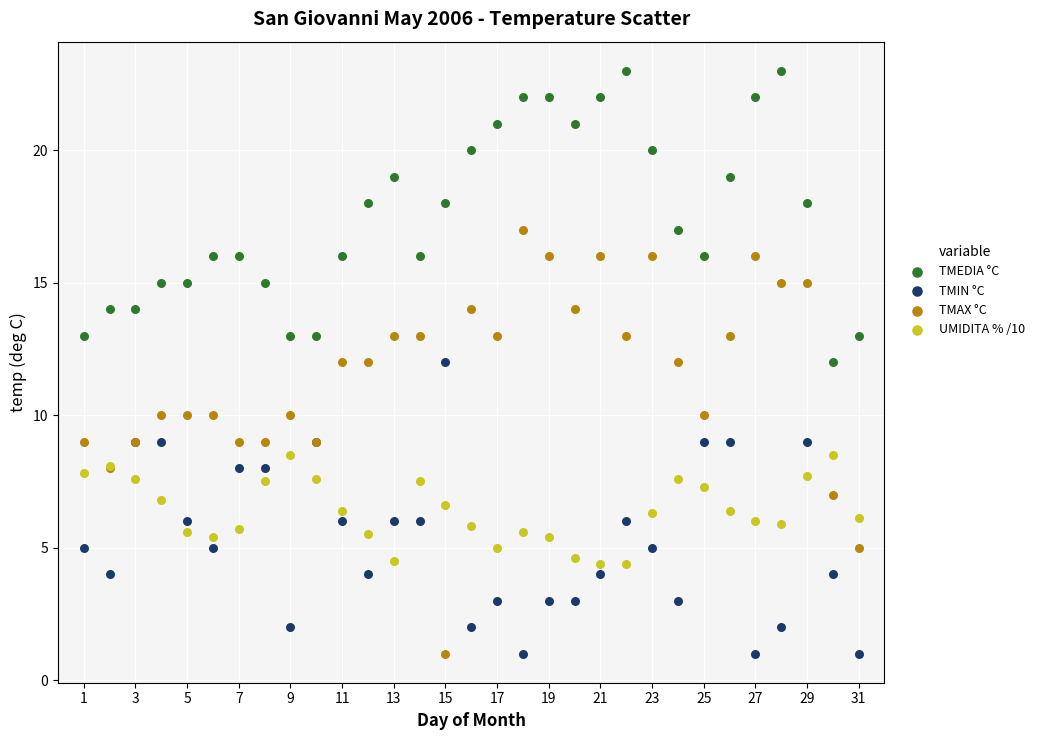

What is the X range (max minus min) for the scatter plot?

30.0